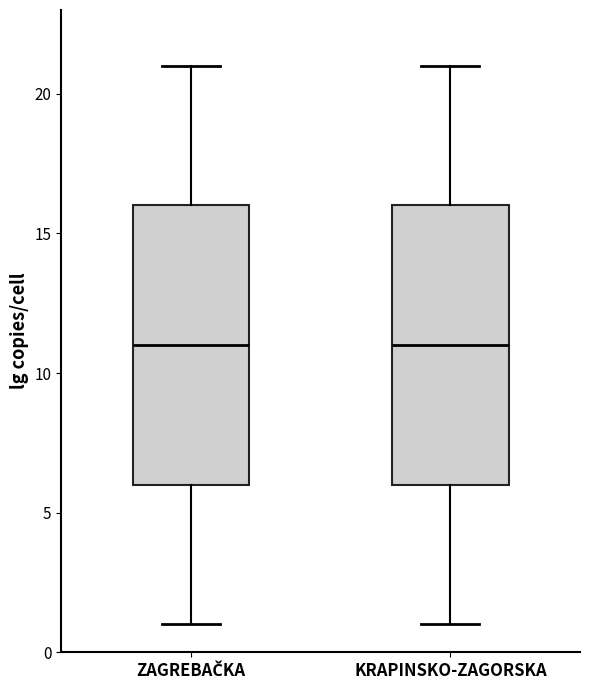

Reading left to right, read every box against the y-axis: the position of its median line, the range the box covers, and the ends of its whiskers. The values are not printed on the chart, so give them approximately, as read against the axis.

ZAGREBAČKA: median 11, box 6 to 16, whiskers 1 to 21
KRAPINSKO-ZAGORSKA: median 11, box 6 to 16, whiskers 1 to 21